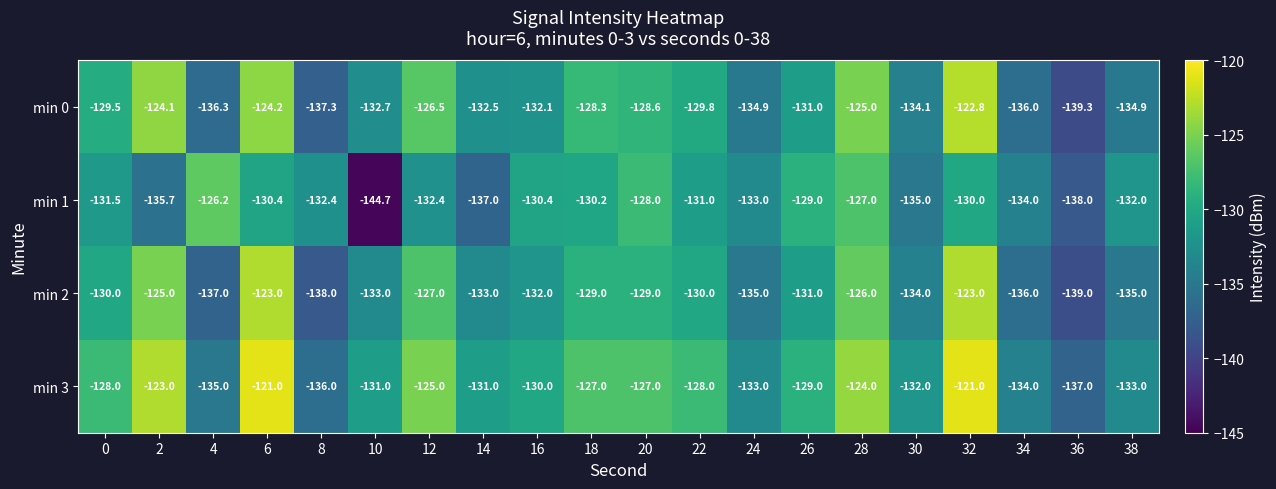

What is the sum of all min 0 values?

-2619.9